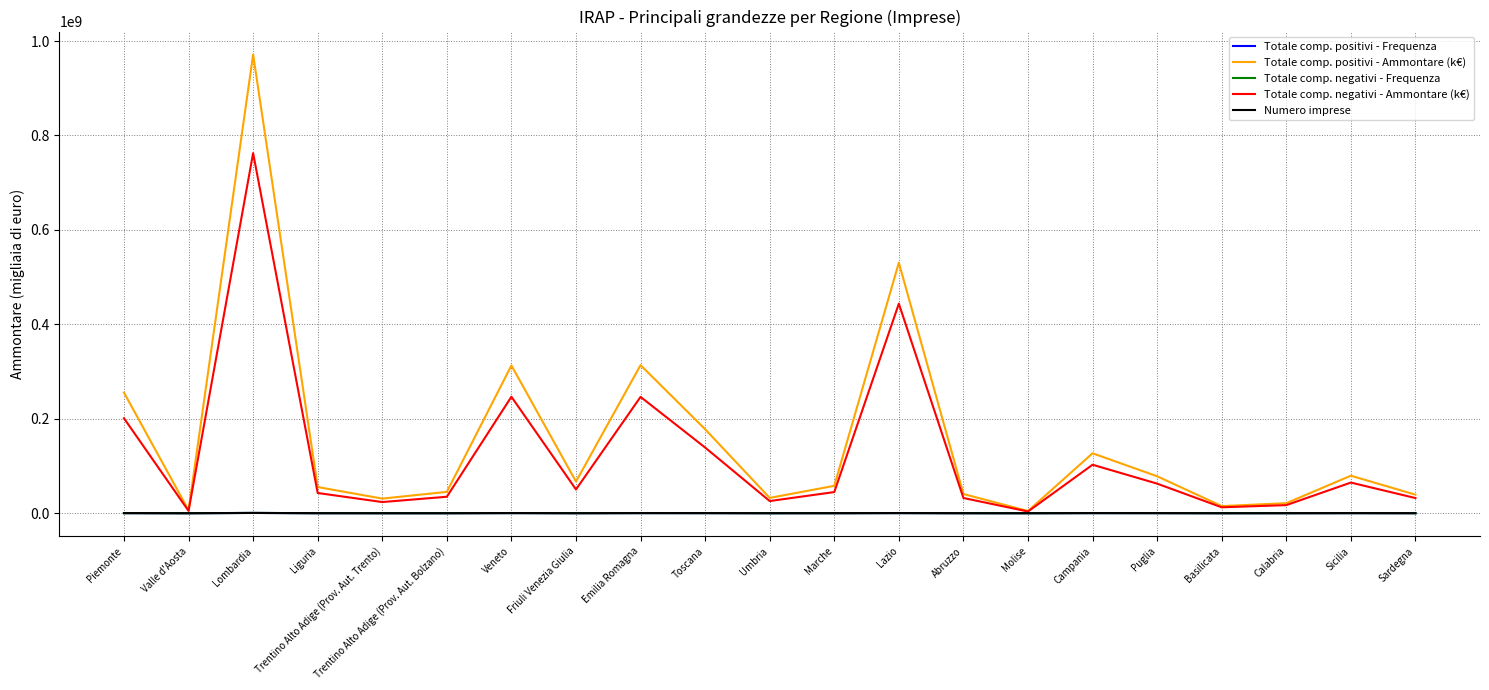

Which series has the largest range (max minus min)?

Totale comp. positivi - Ammontare (k€)